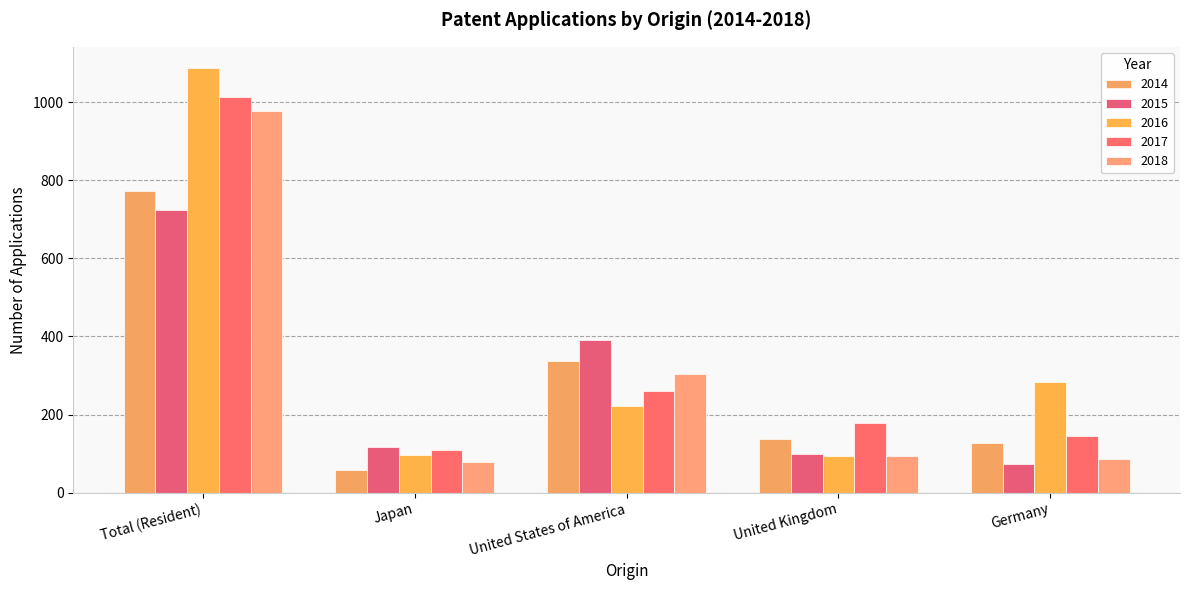

What is the value of the 2018 bar at the 1st from the left?

977